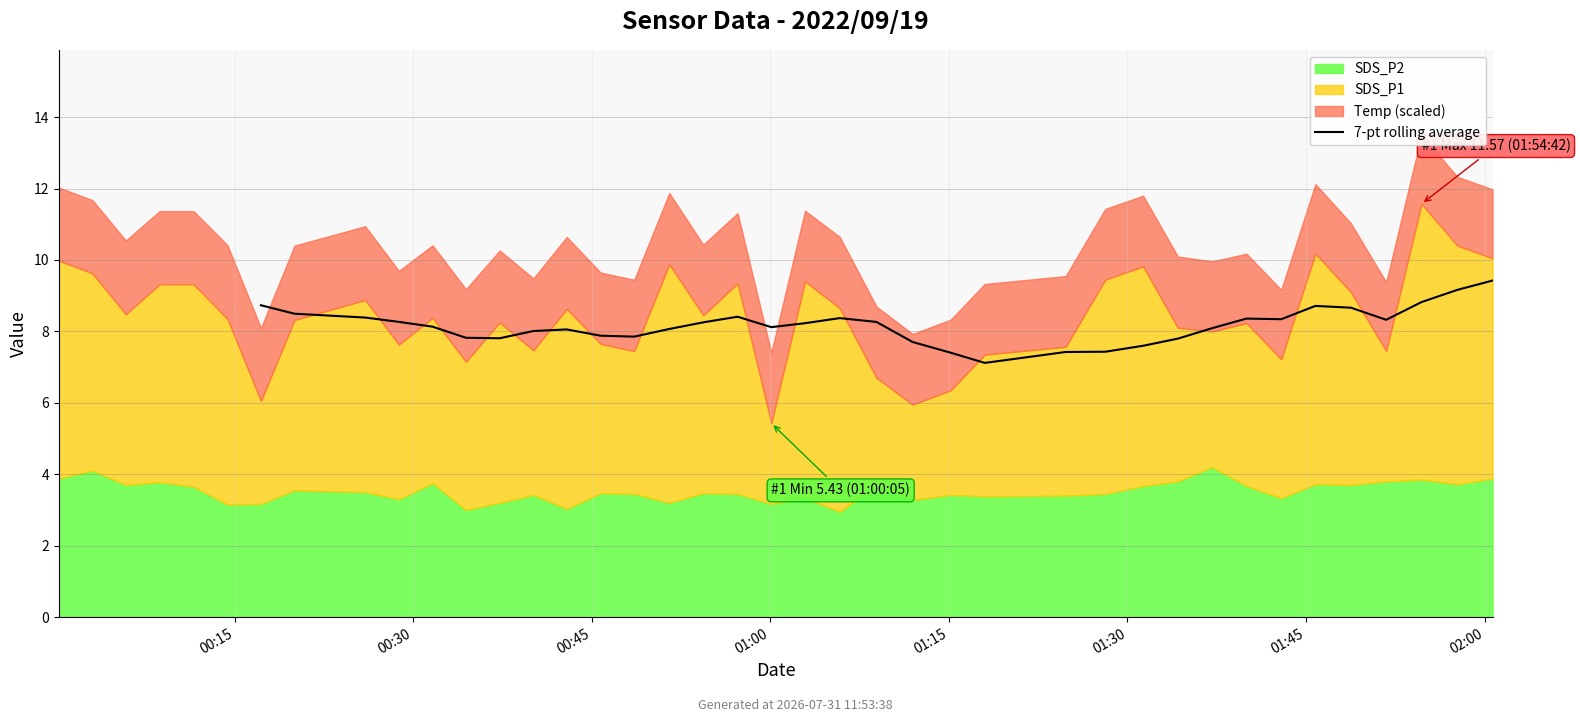

The chart shows a value of 13.6 at 27. True or false?

False